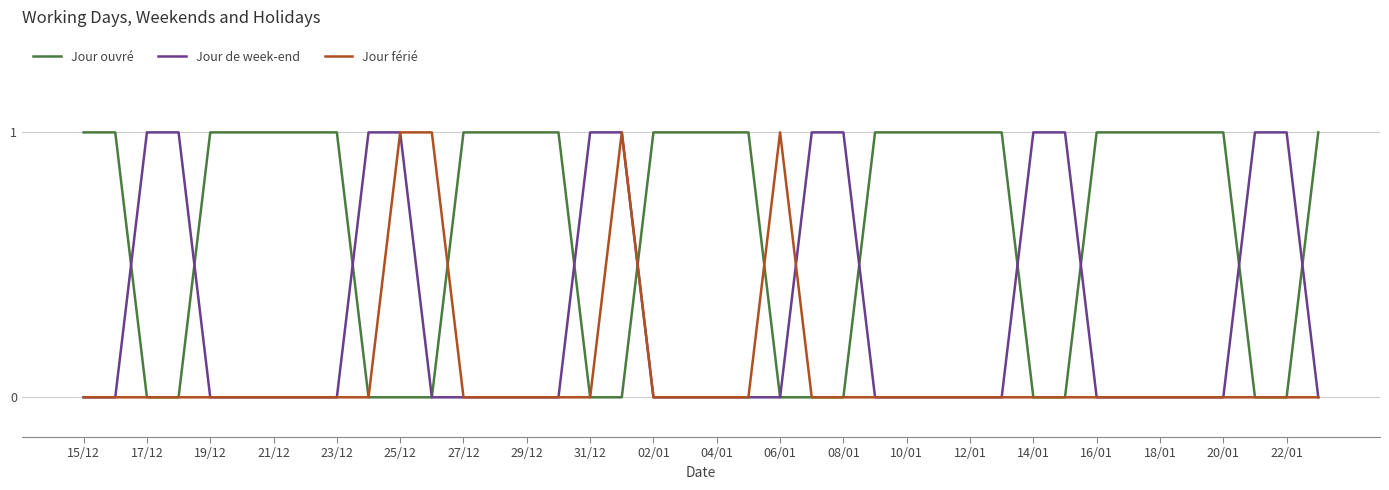

Rank the series by their average value, from lowest to highest.

Jour férié, Jour de week-end, Jour ouvré